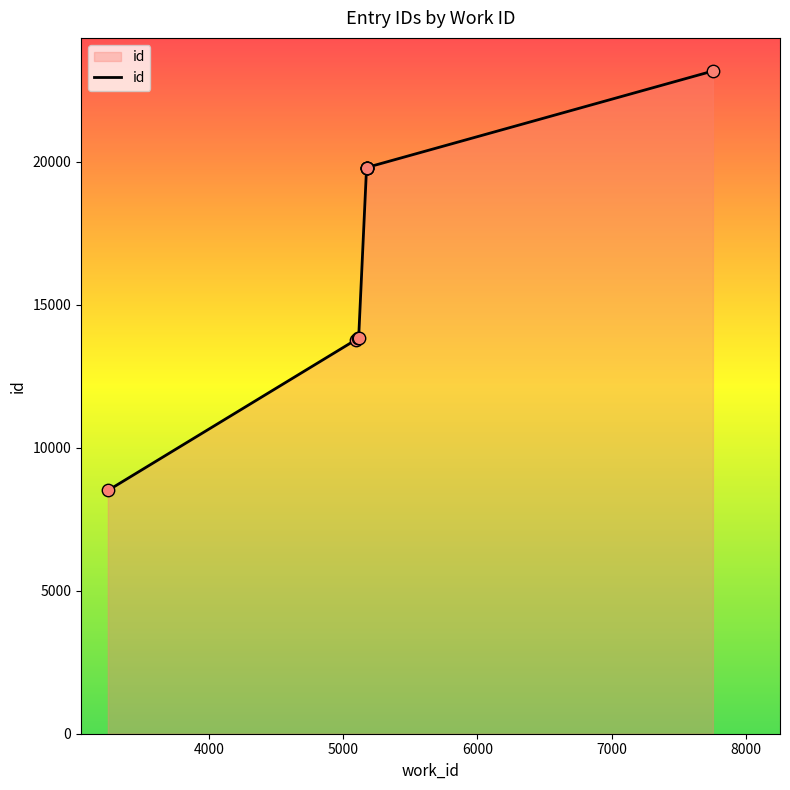

What is the change in value from 5115 to 5116?

+1